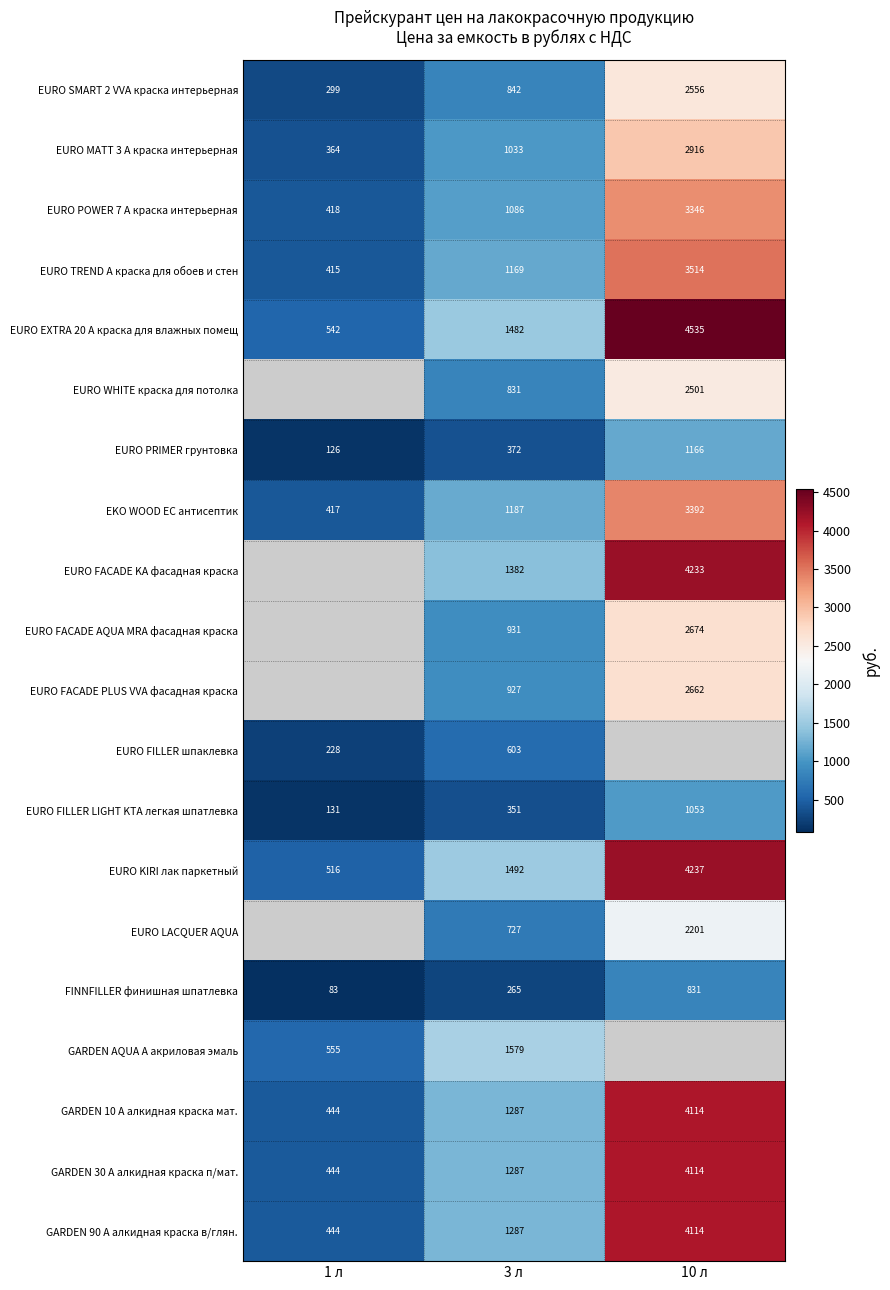

How many GARDEN 90 A алкидная краска в/глян. values are between 444 and 4114?

3